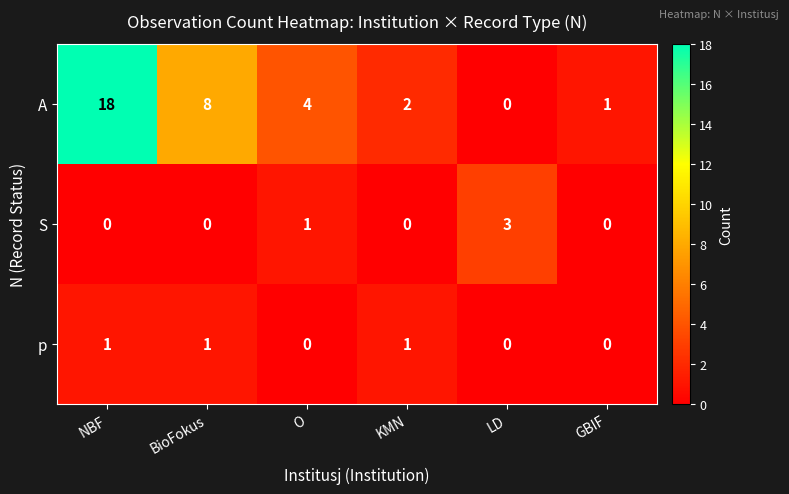

True or false: A has a value of 1 at KMN.

False